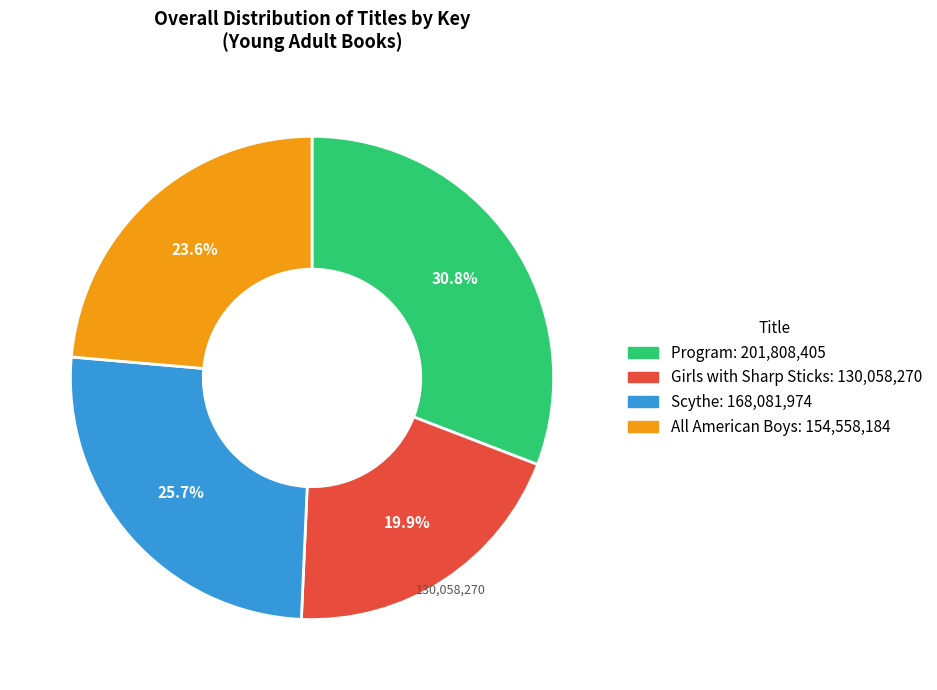

To the nearest percent, what portion does Program represent?

31%